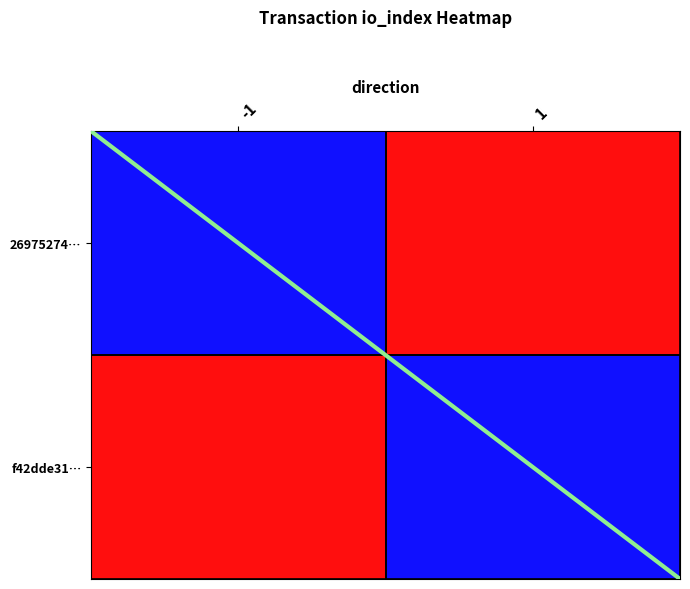

Between -1 and 1, which is larger?

1